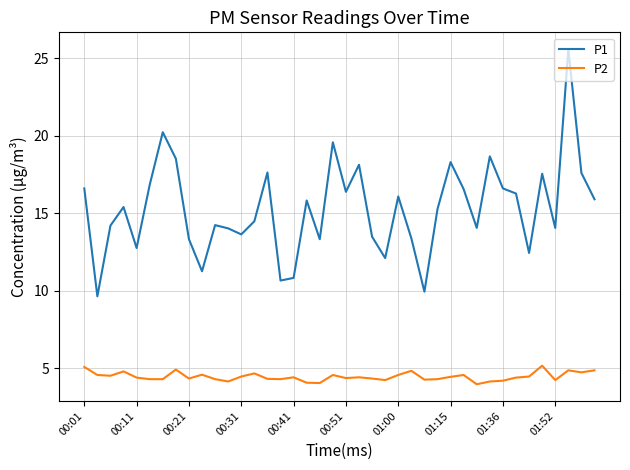

What are all the series names shown in the legend?

P1, P2